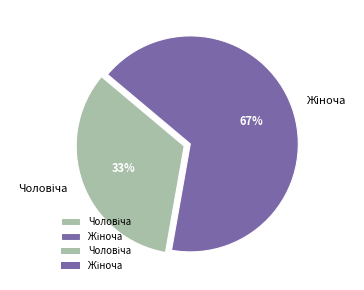

To the nearest percent, what is the average slice percentage?

50%